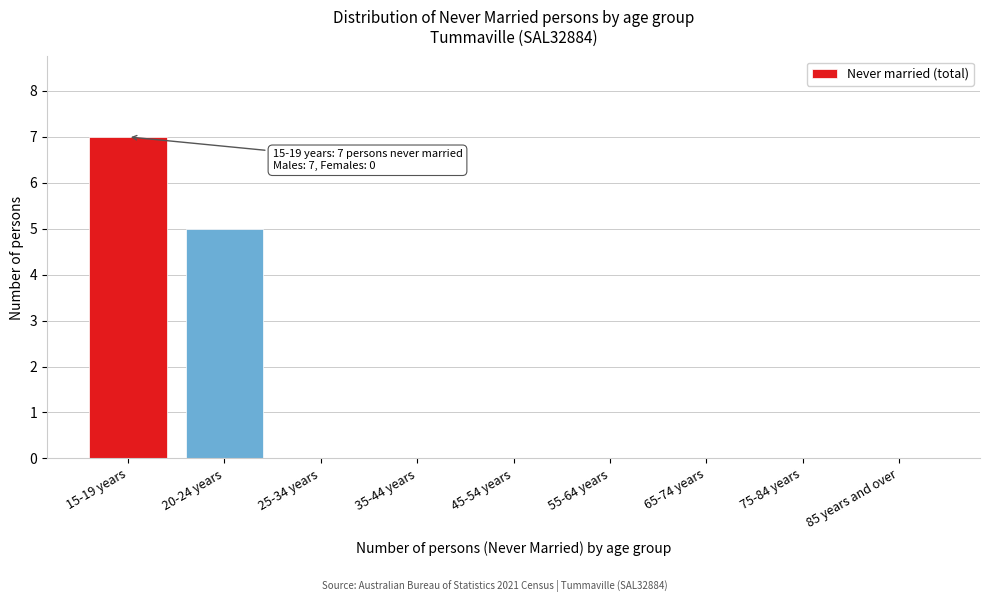

Reading right to left, what are all the values shown in this chart?

85 years and over=0	75-84 years=0	65-74 years=0	55-64 years=0	45-54 years=0	35-44 years=0	25-34 years=0	20-24 years=5	15-19 years=7